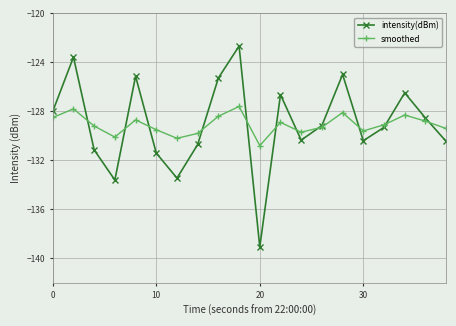

What is the lowest value of the intensity(dBm) series?

-139.1